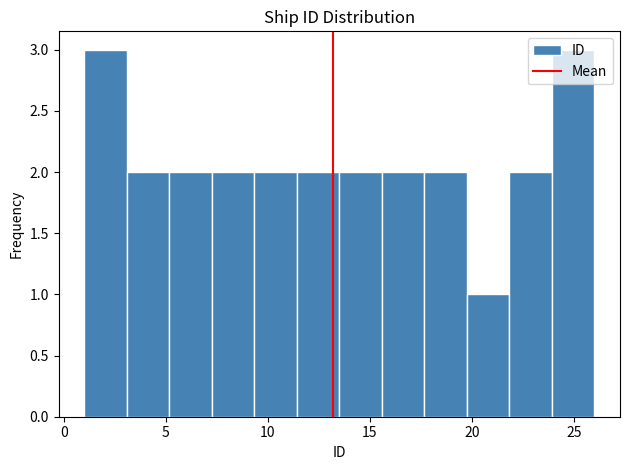

Reading left to right, transcribe this chart: for each bar, give the range it covers on the x-axis and its height. Neither the bar edges nor the heights are printed on the chart, so give them approximately, as read against the axes.

1.0 to 3.0: 3
3.0 to 5.0: 2
5.0 to 7.5: 2
7.5 to 9.5: 2
9.5 to 11.5: 2
11.5 to 13.5: 2
13.5 to 15.5: 2
15.5 to 17.5: 2
17.5 to 20.0: 2
20.0 to 22.0: 1
22.0 to 24.0: 2
24.0 to 26.0: 3